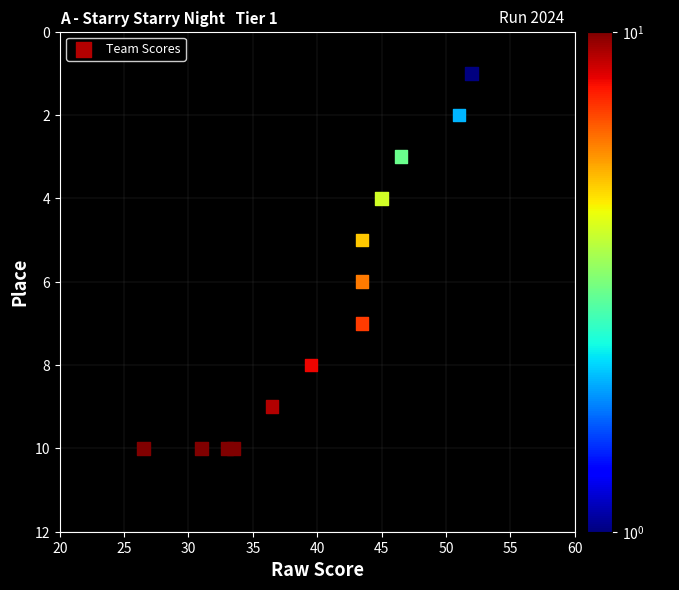

What is the range of Y values (max minus min)?

9